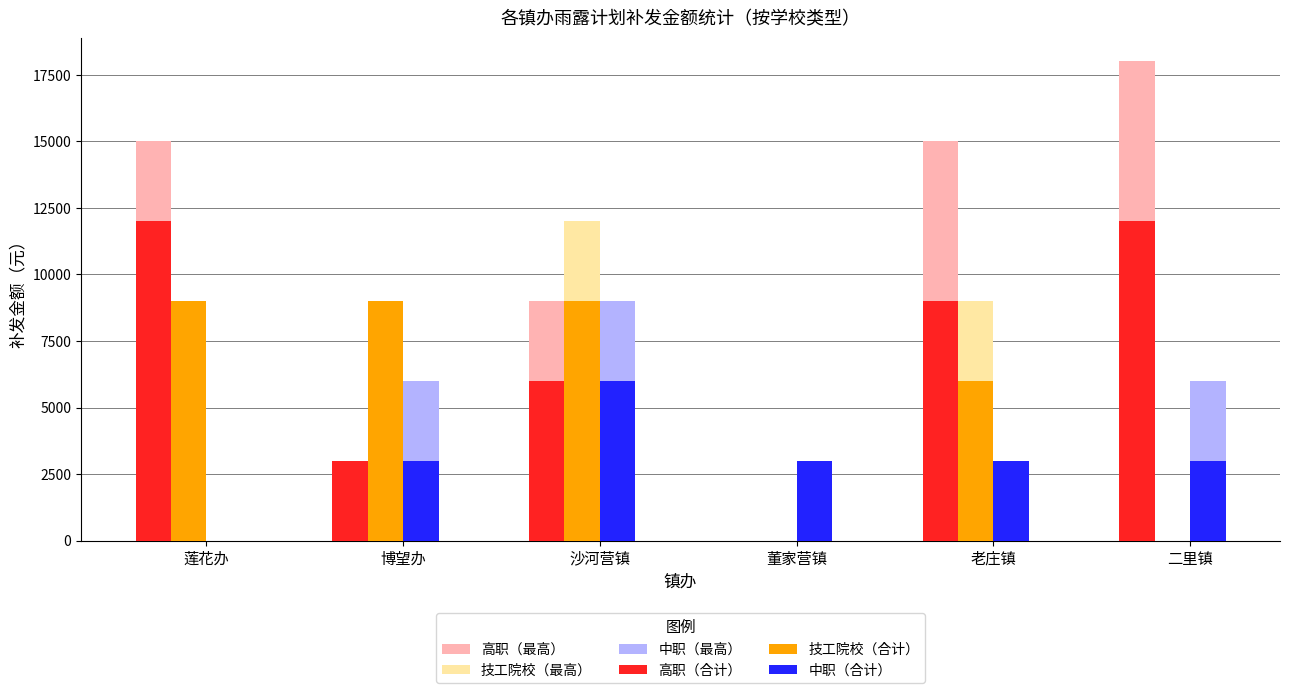

Which category has the highest value across all series?

二里镇